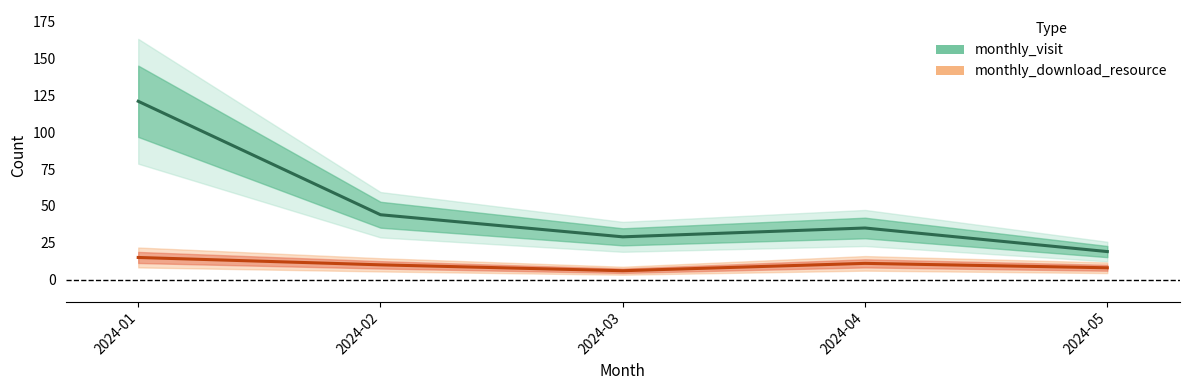

At which category does monthly_visit reach its first local valley?

2024-03